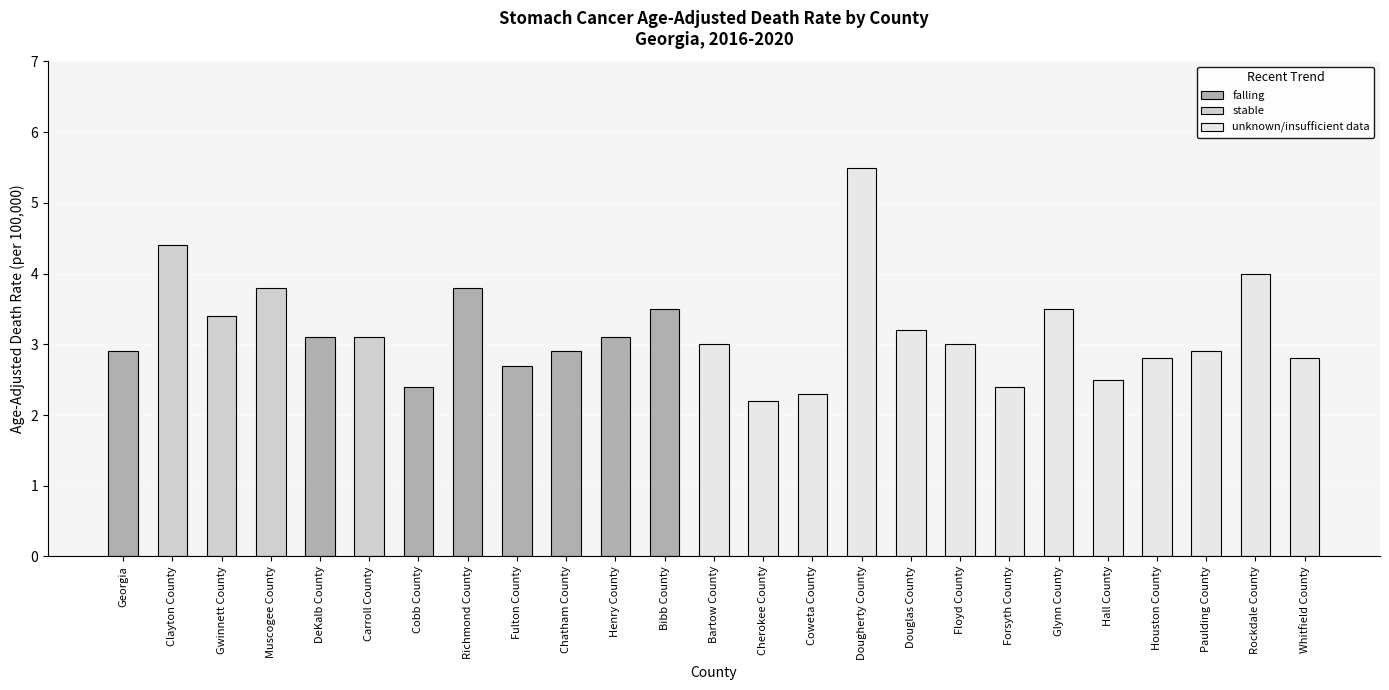

How many values are below 3?

11